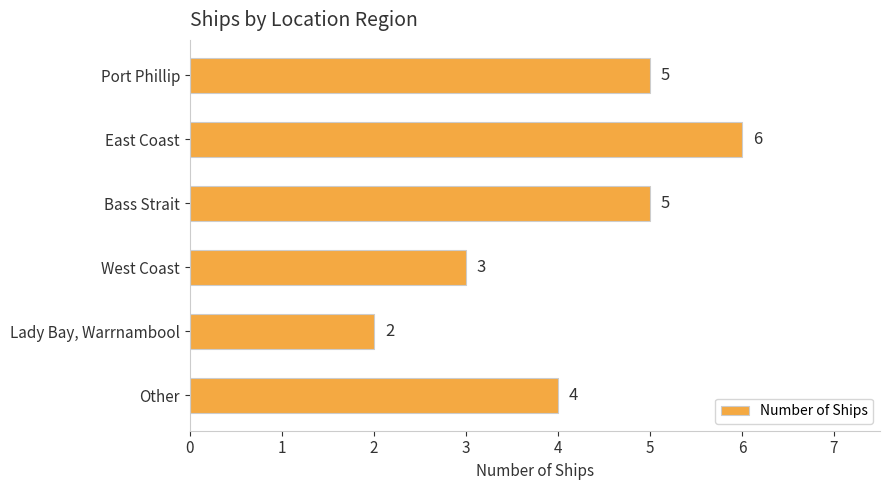

Is it true that the value at West Coast is 5?

False